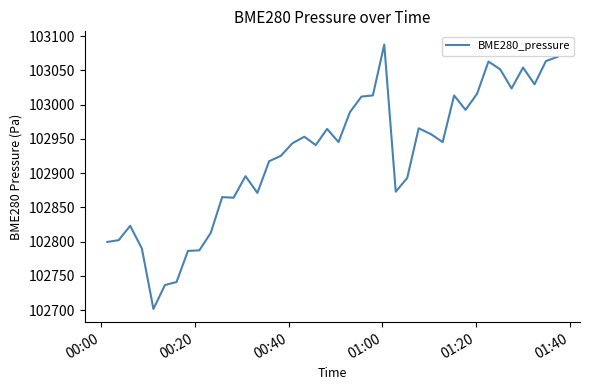

What is the minimum value shown in the chart?

102701.6